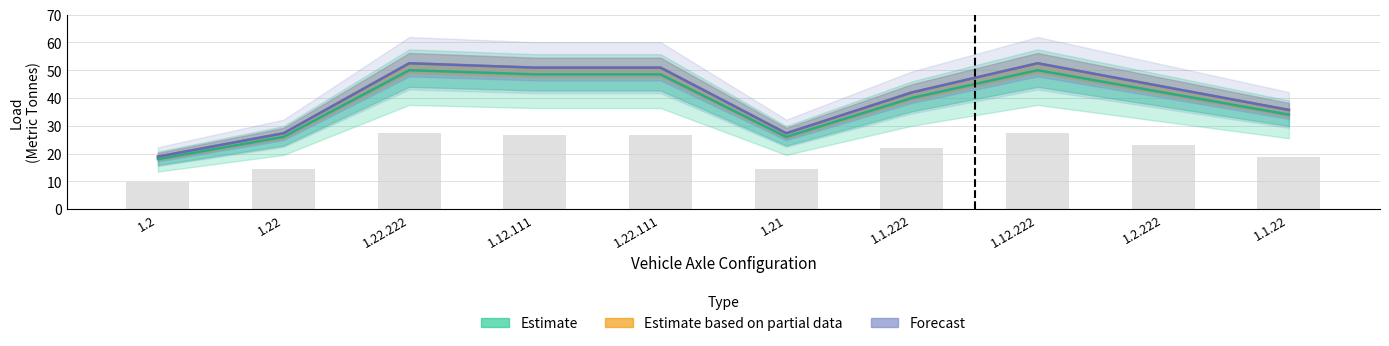

What is the average value of the Estimate series?

38.3